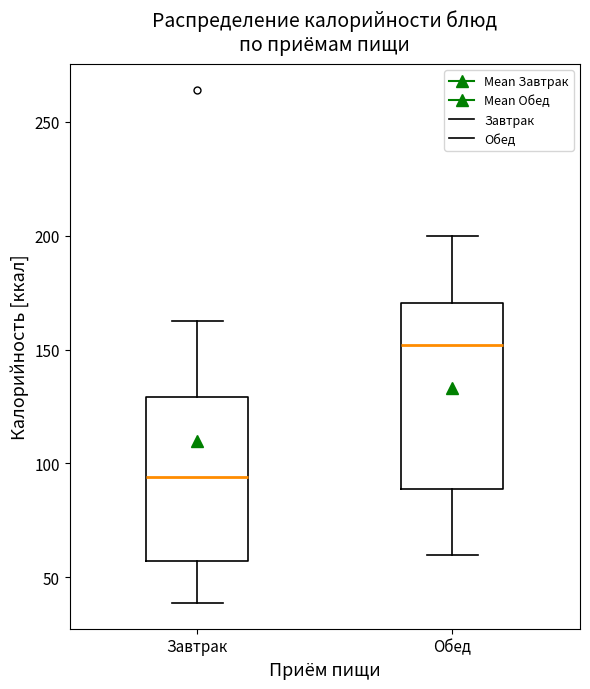

Which box is the tallest, from its lower edge to its upper edge?

Обед